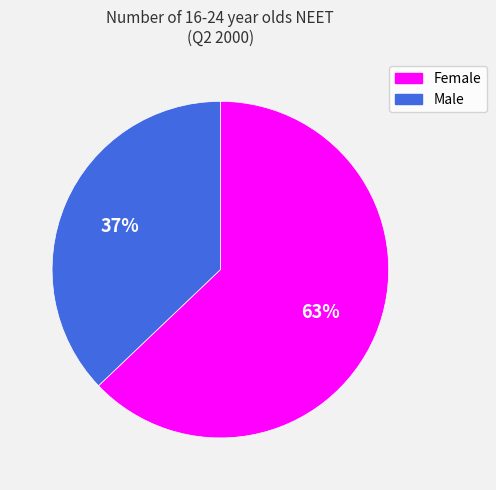

Which category has the biggest portion of the pie?

Female